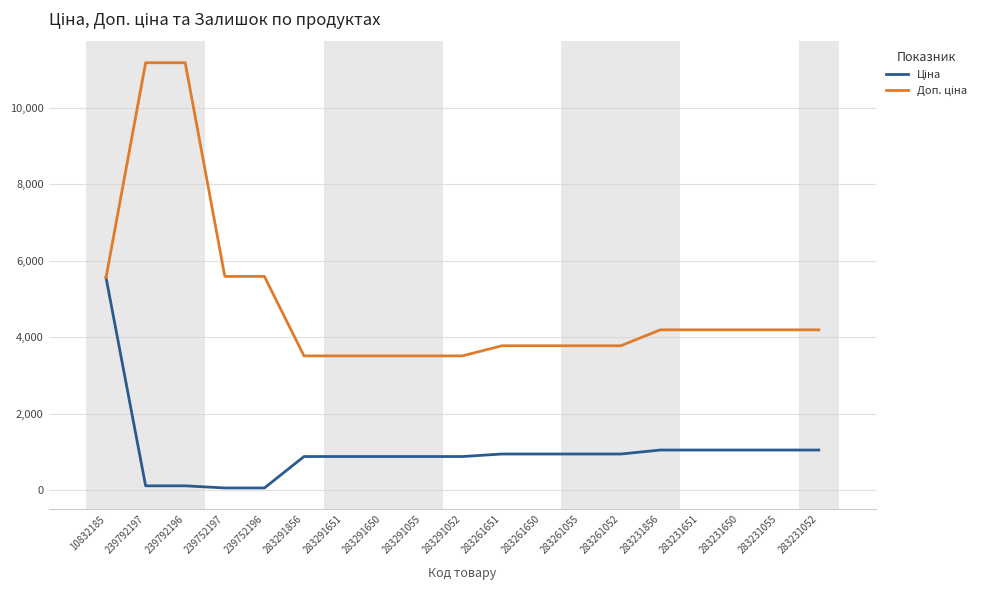

What is the spread (max minus min) of values at 283291856?

2633.9